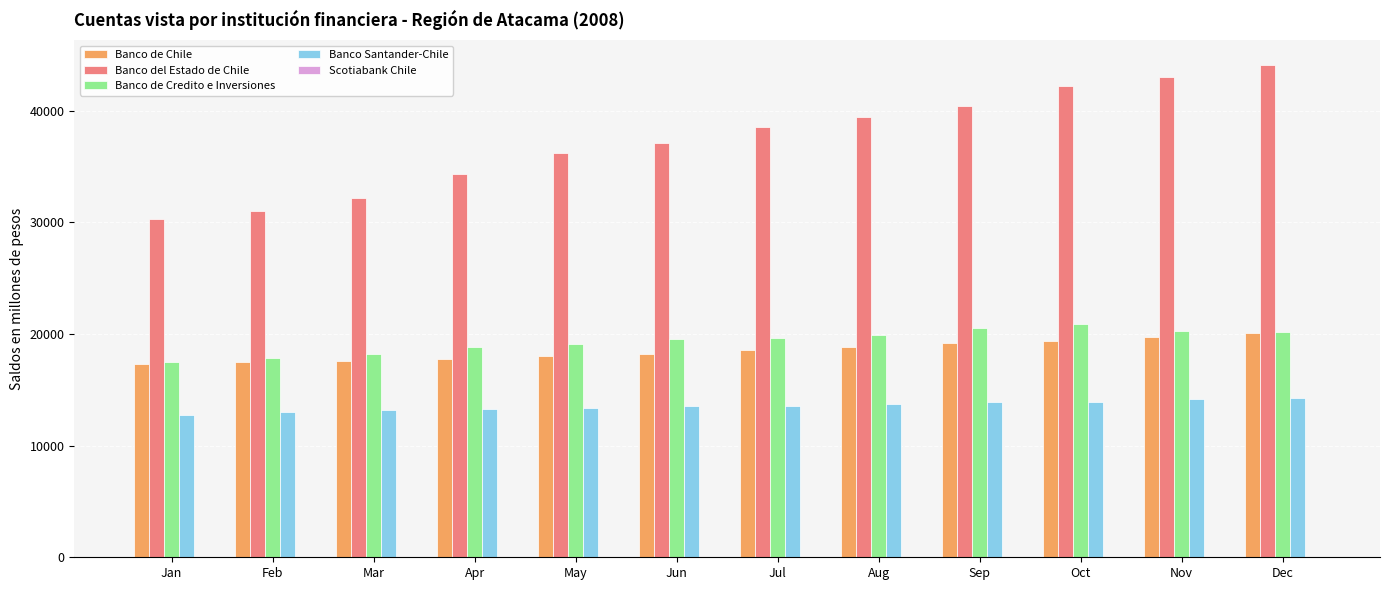

Is the value of Banco de Credito e Inversiones at Jan greater than the value of Banco del Estado de Chile at May?

No